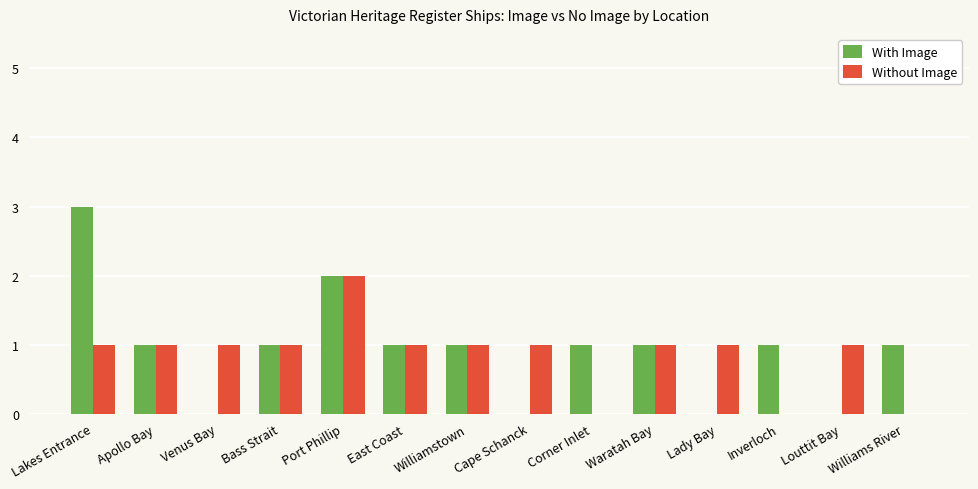

The value of Without Image at Cape Schanck is 1. True or false?

True